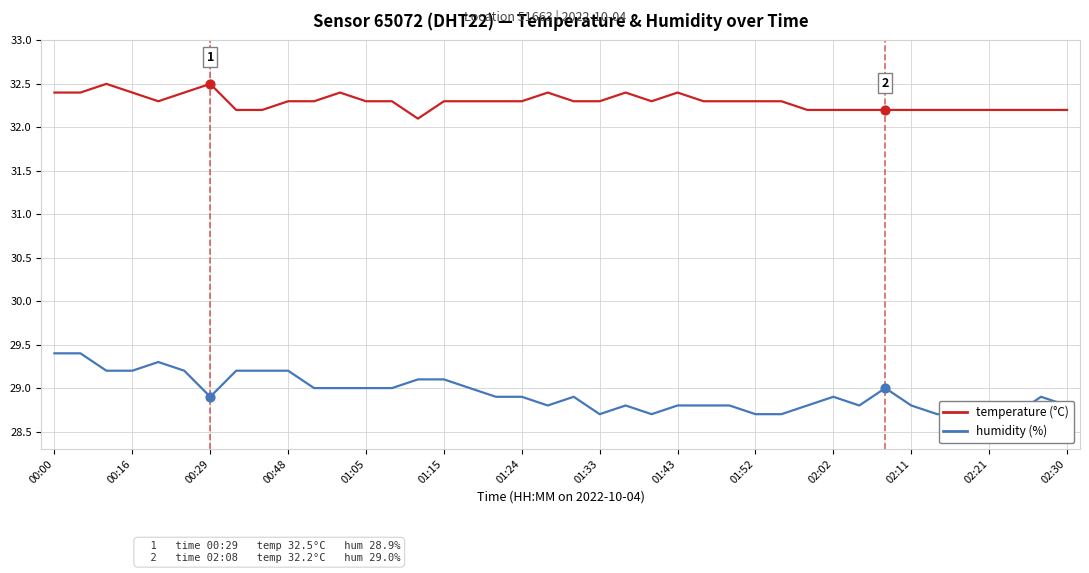

What are all the series names shown in the legend?

temperature (°C), humidity (%)